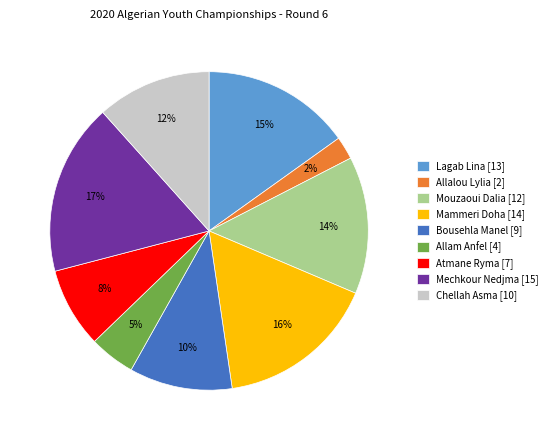

Rank the categories by value from highest to lowest.

Mechkour Nedjma, Mammeri Doha, Lagab Lina, Mouzaoui Dalia, Chellah Asma, Bousehla Manel, Atmane Ryma, Allam Anfel, Allalou Lylia